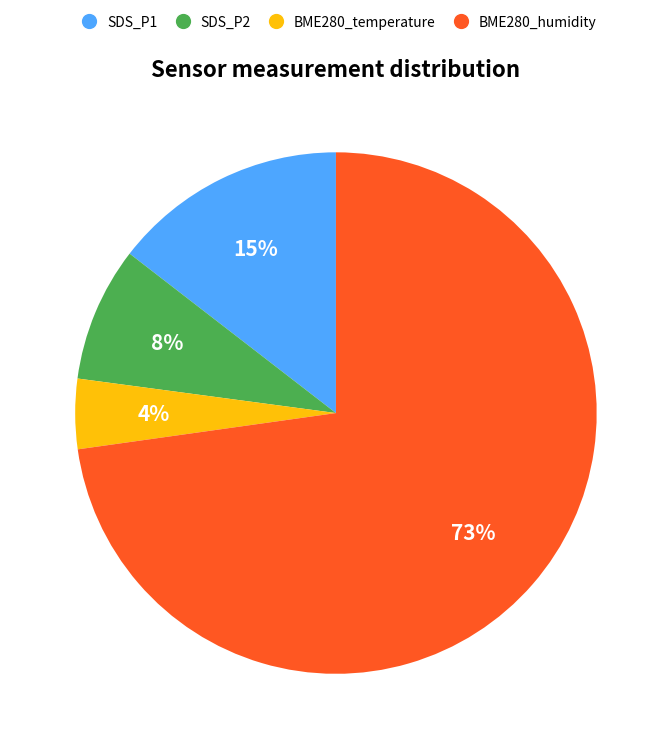

To the nearest percent, what is the average slice percentage?

25%